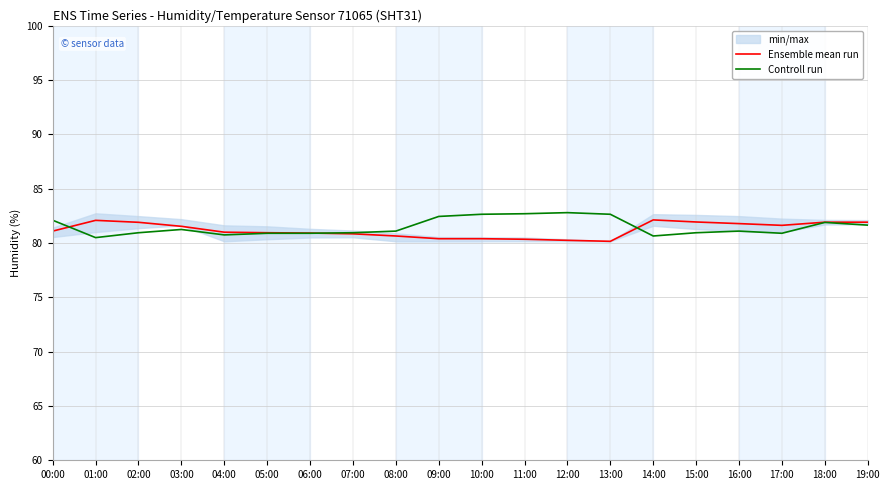

True or false: Controll run has more than 2 interior local peaks.

True